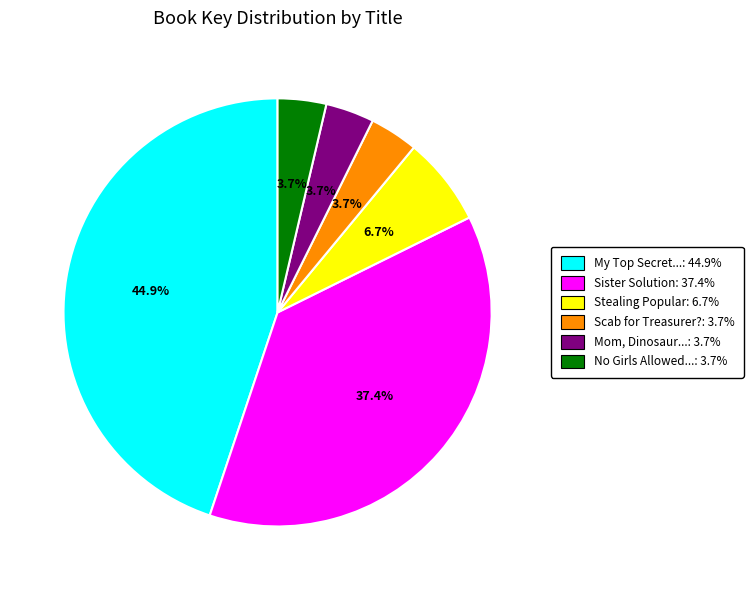

Does any single category account for the majority?

No